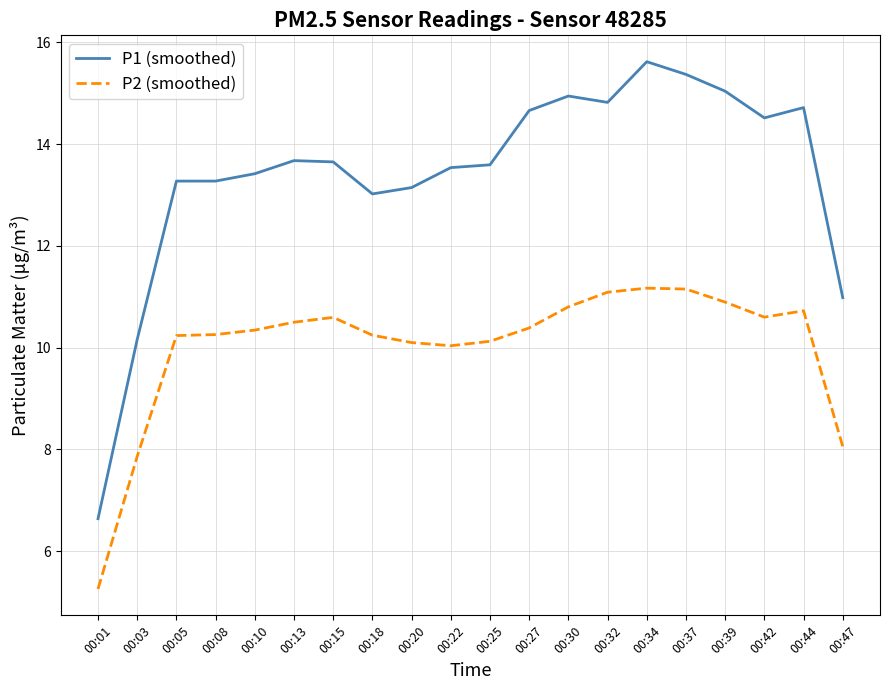

What is the spread (max minus min) of values at 00:47?

2.9